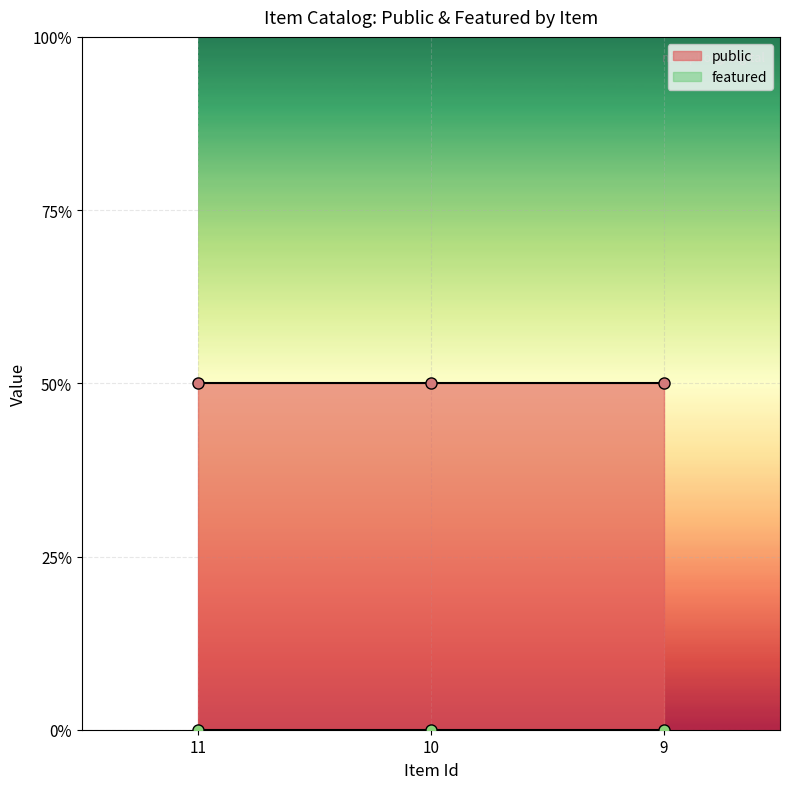

Read the public value at 11.

1